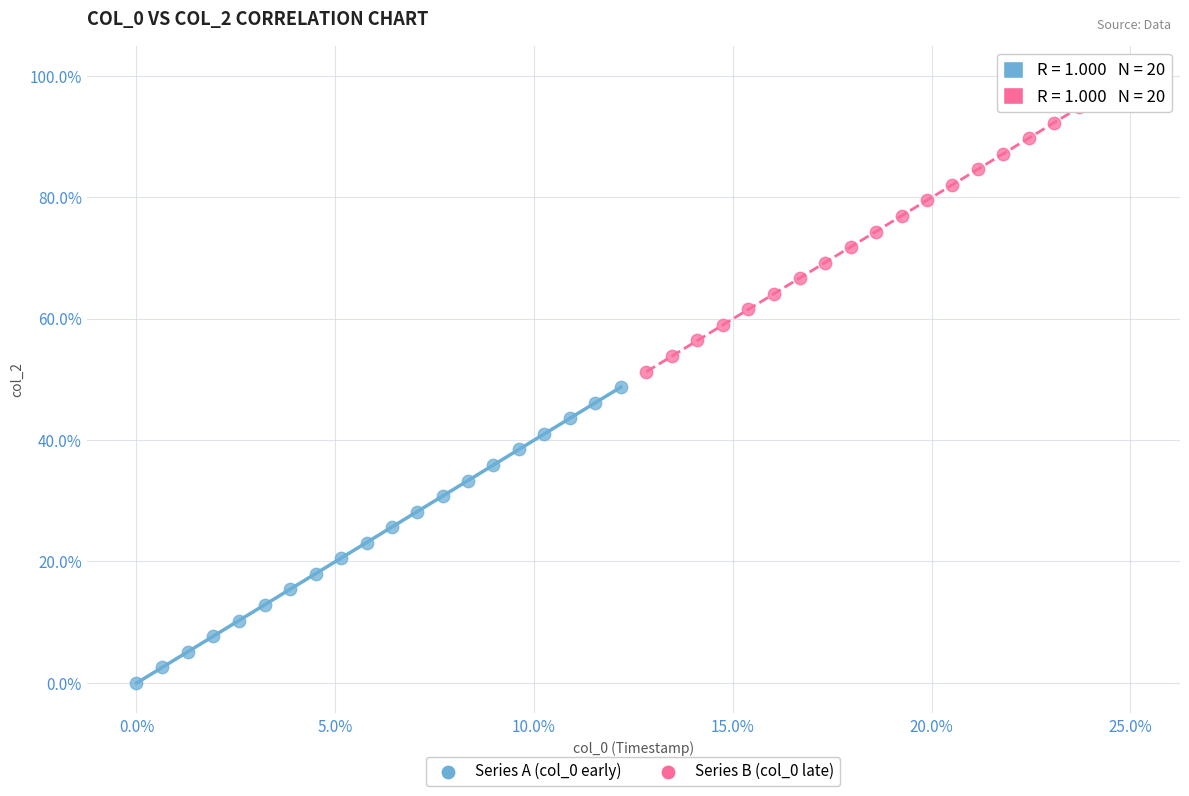

What are all the series names shown in the legend?

Series A (col_0 early), Series B (col_0 late)